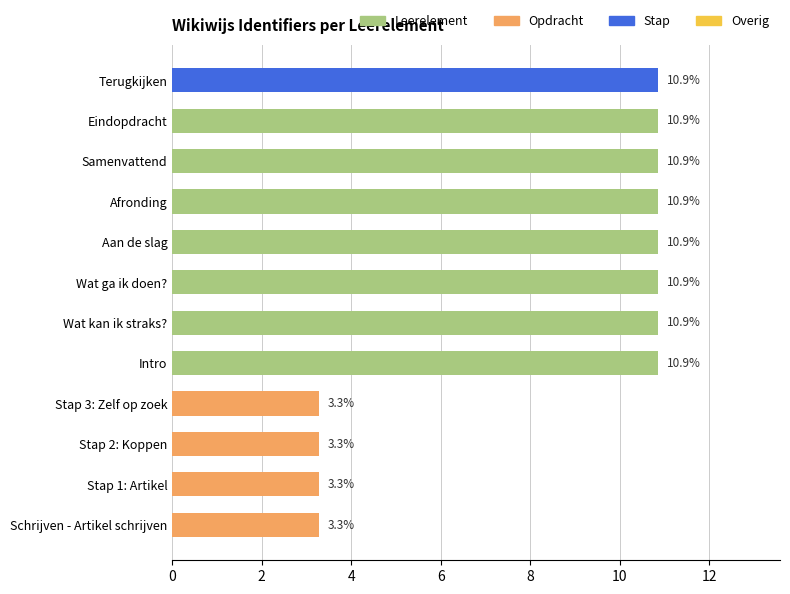

The value at Wat kan ik straks? is 10.9. True or false?

True